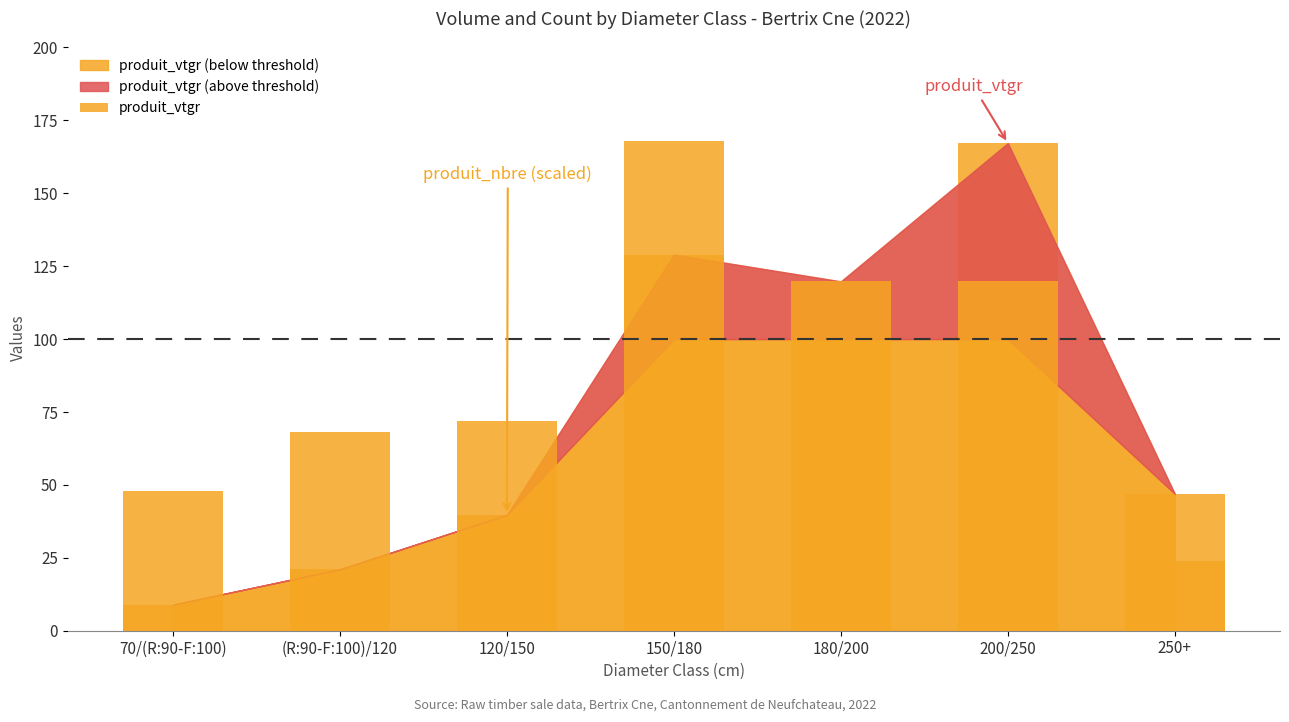

What is the label of the 1st bar from the left?

70/(R:90-F:100)